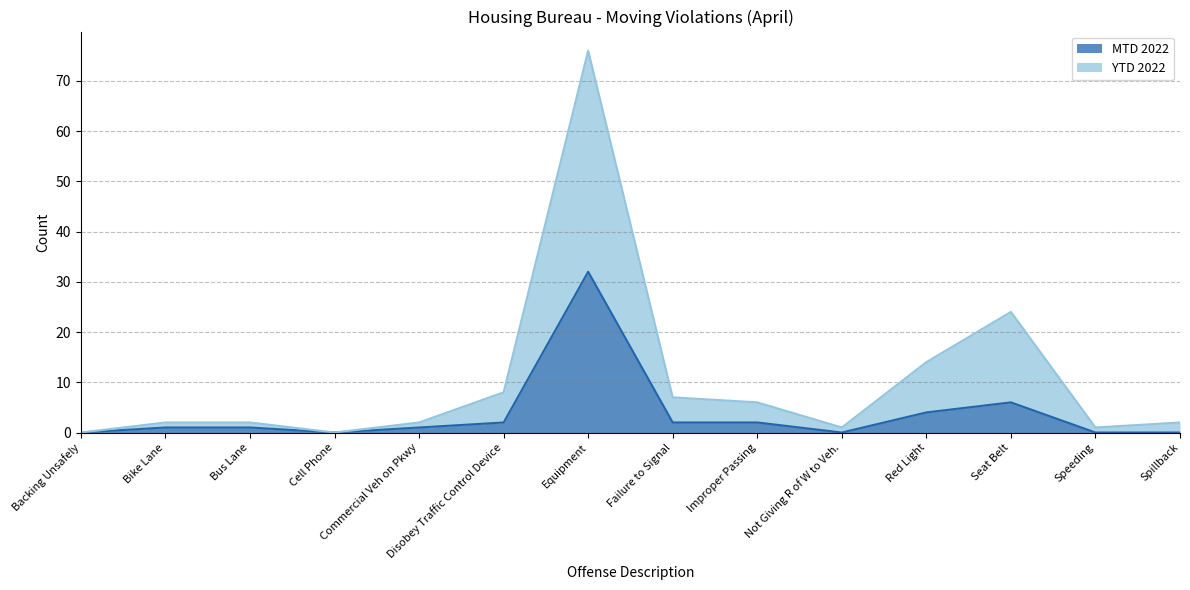

At which category is the sum across all series the highest?

Equipment